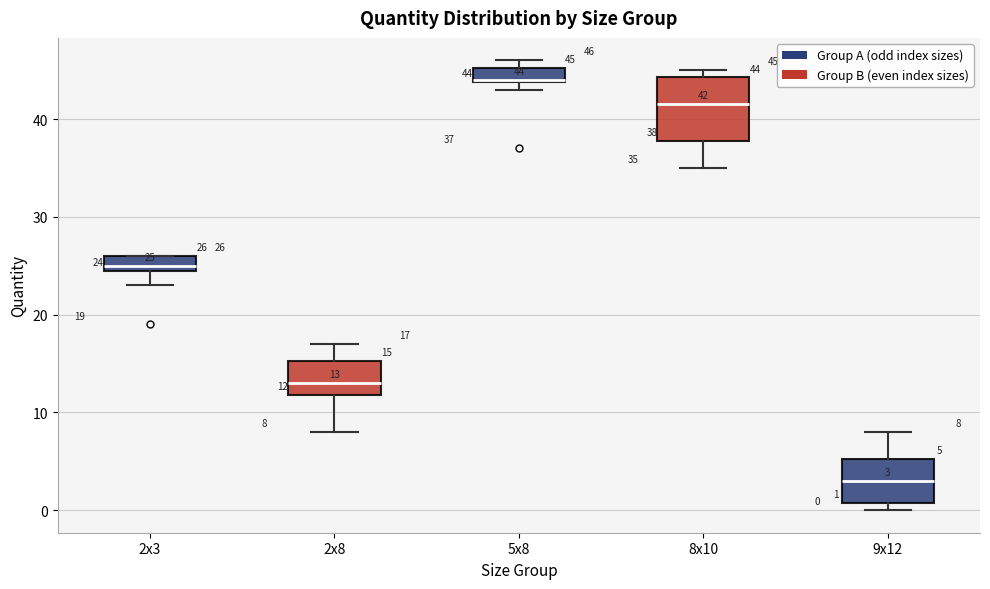

Which box is the tallest, from its lower edge to its upper edge?

8x10